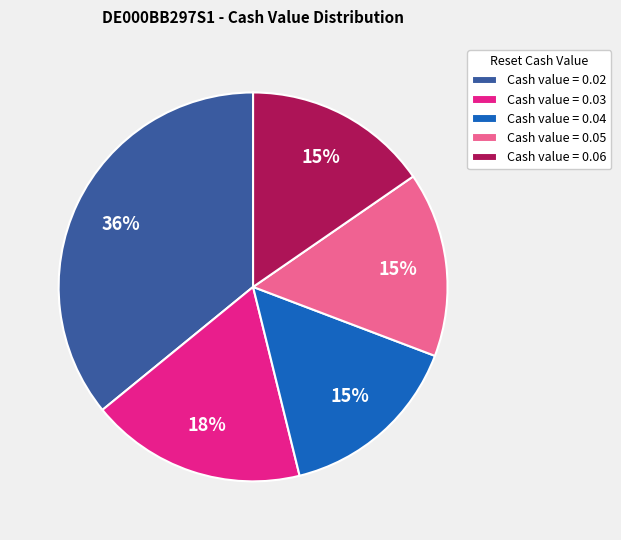

What percentage is the Cash value = 0.03 slice, to the nearest percent?

18%